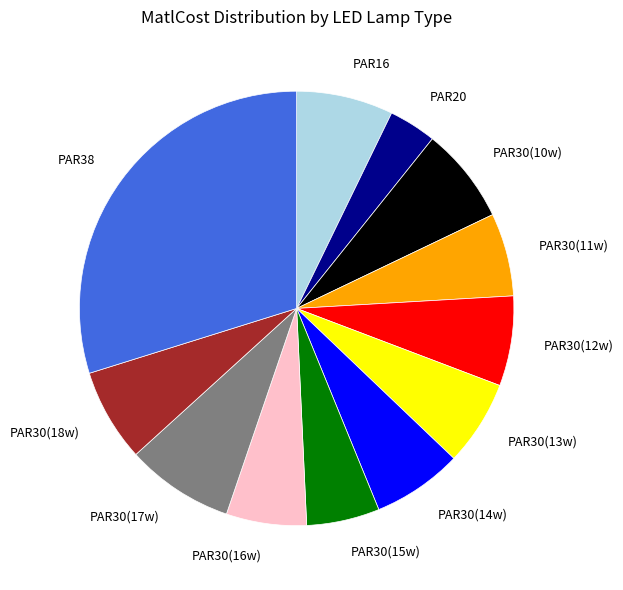

Does PAR38 account for over 50% of the chart?

No